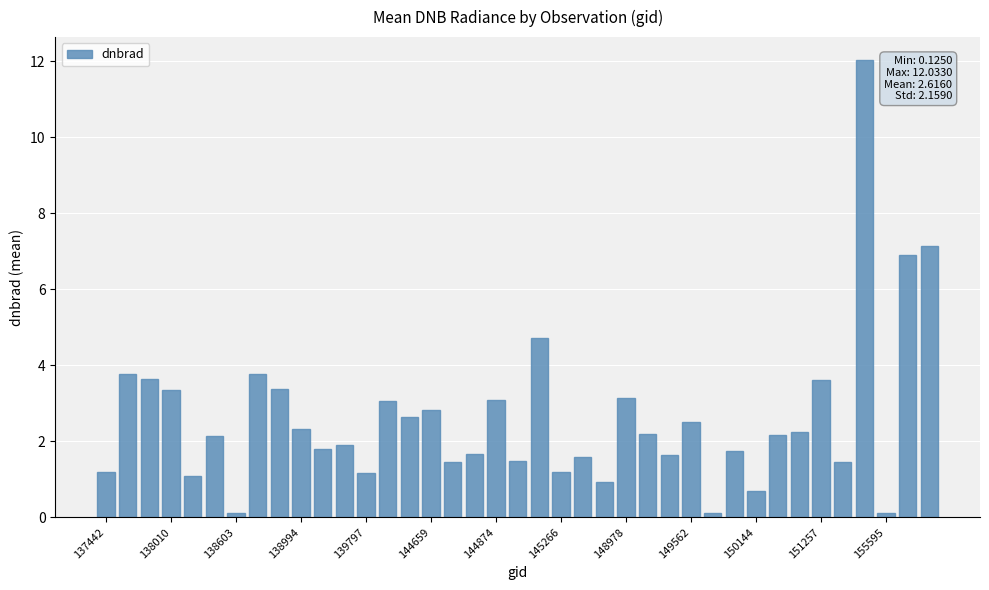

What is the value of the 14th bar from the left?

3.1